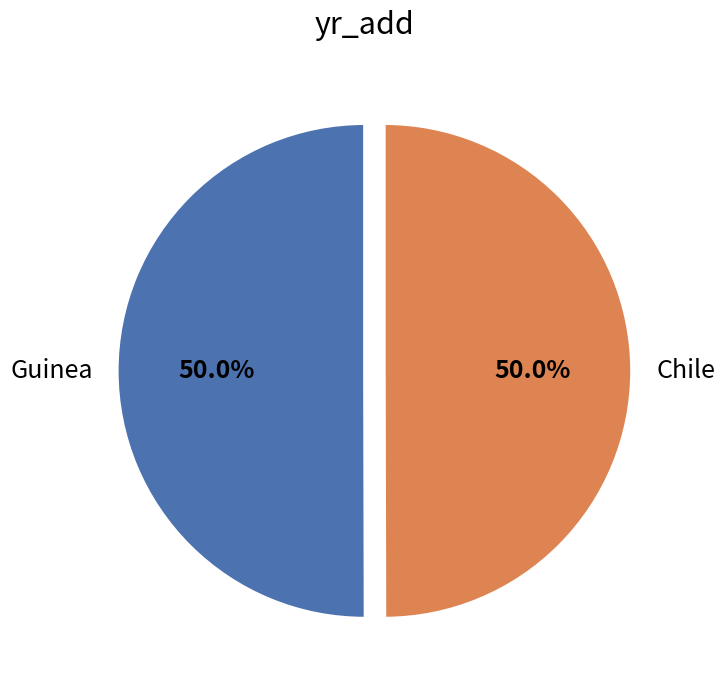

How many segments does this pie chart have?

2